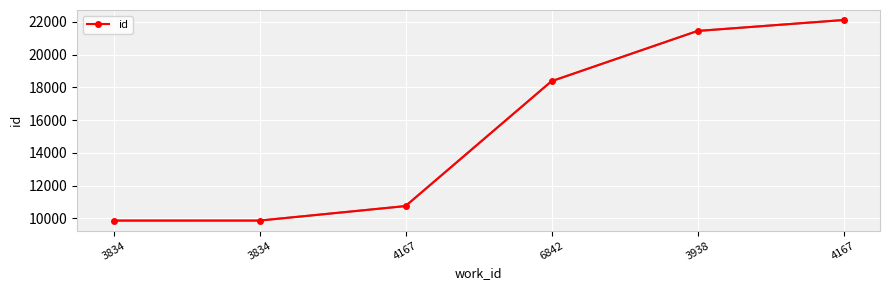

True or false: the data shows 3305 at 3834.

False